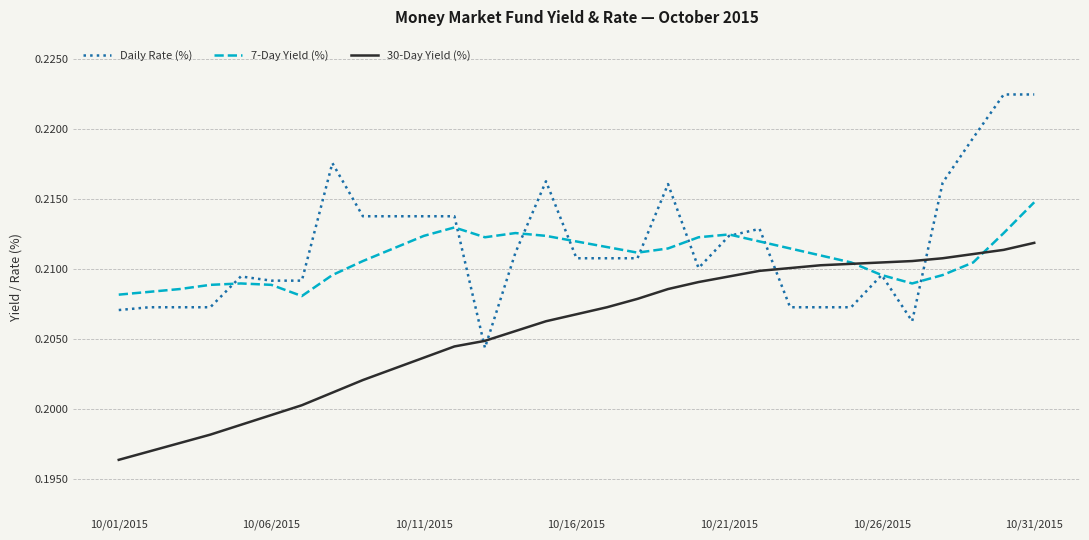

List the series in order of their peak value, highest first.

Daily Rate (%), 7-Day Yield (%), 30-Day Yield (%)